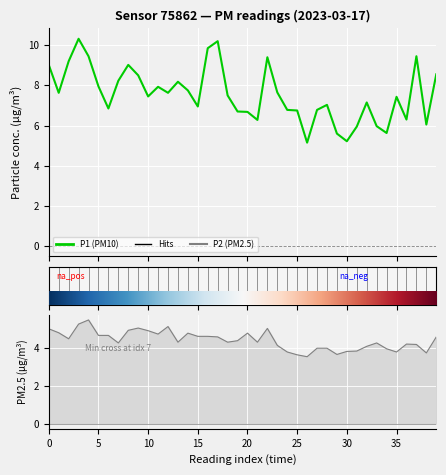

Is this an area chart (filled region under the line)?

No